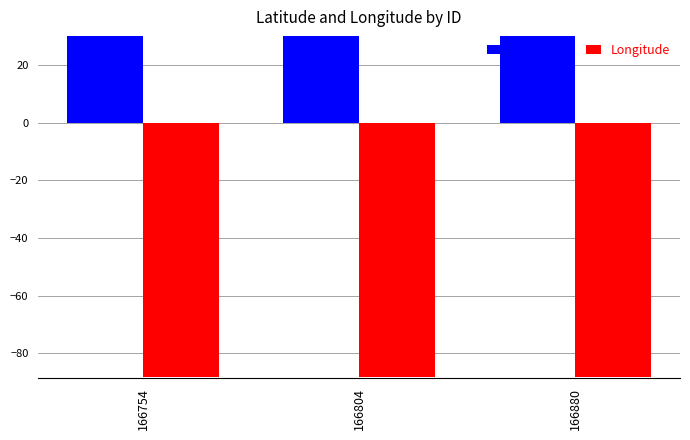

Rank the series by their maximum value, from lowest to highest.

Longitude, Latitude